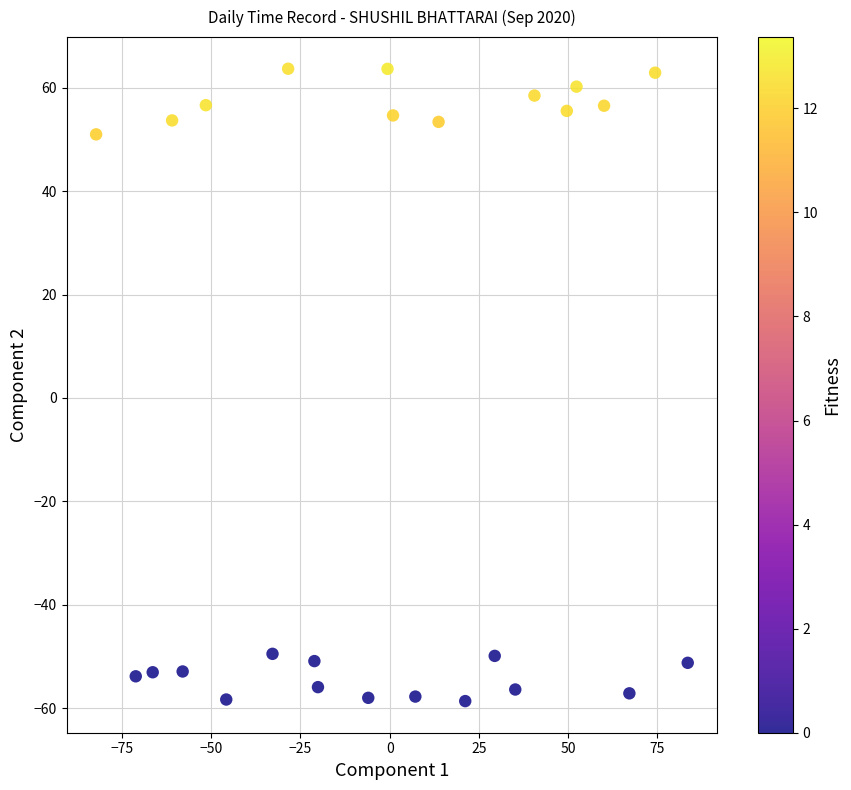

What is the range of X values (max minus min)?

165.8